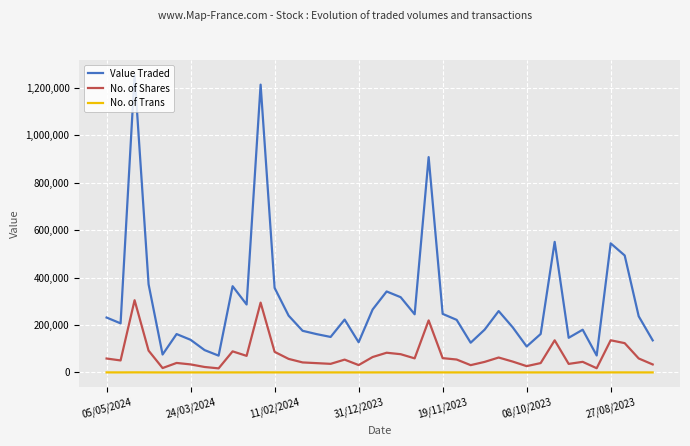

Rank the series by their maximum value, from highest to lowest.

Value Traded, No. of Shares, No. of Trans